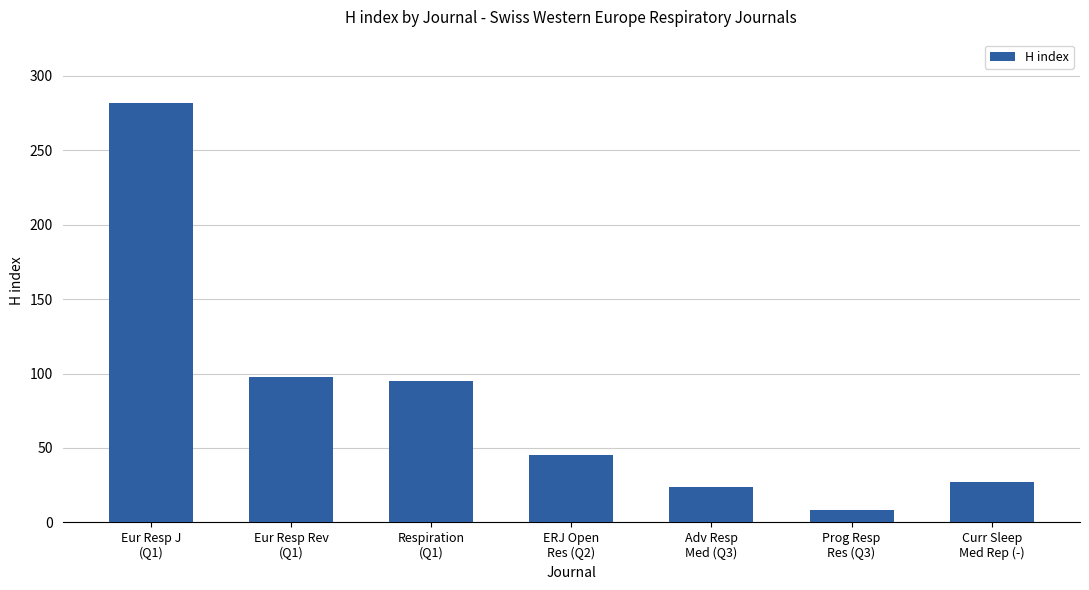

Is it true that the value at Eur Resp Rev
(Q1) is 38?

False